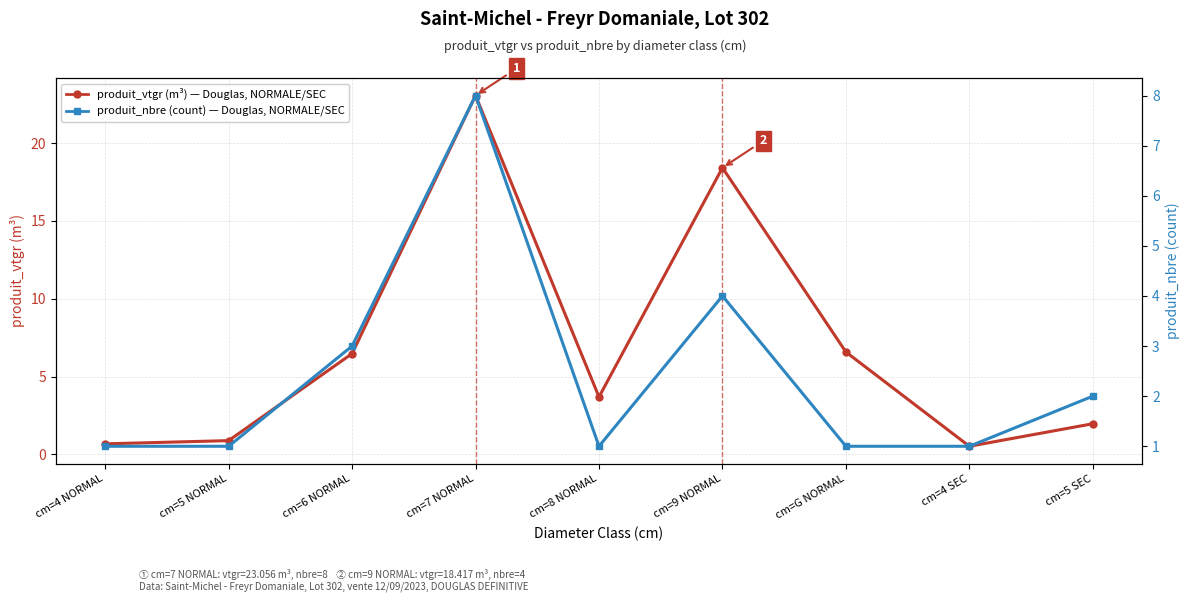

What is the sum of all produit_nbre (count) values?

22.0